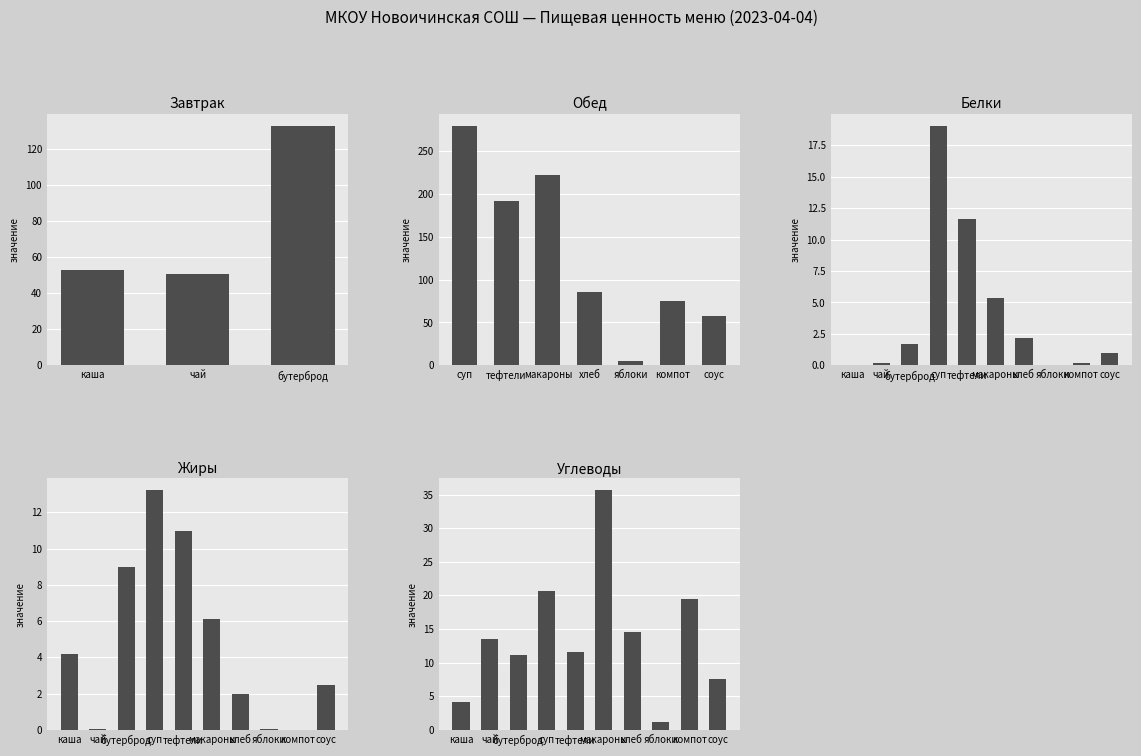

Is it true that the value at бутерброд is 133?

True